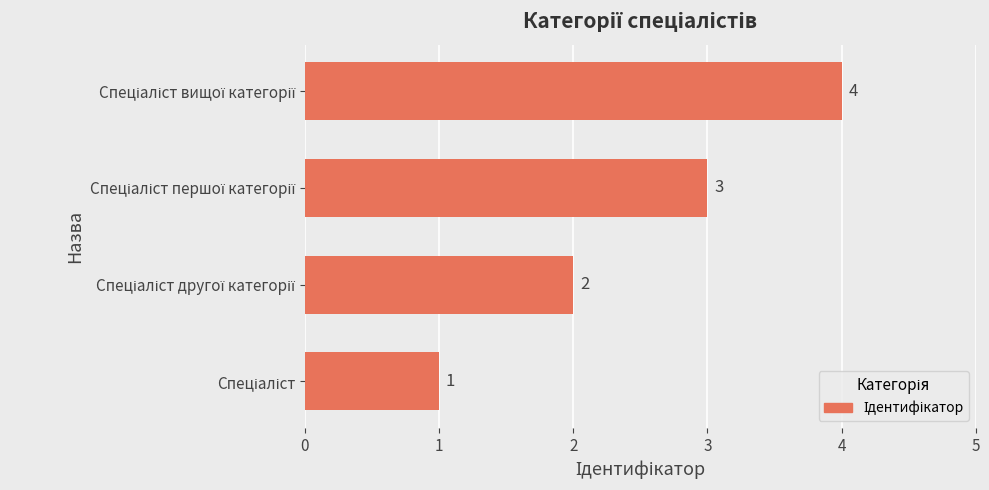

What is the minimum value shown in the chart?

1